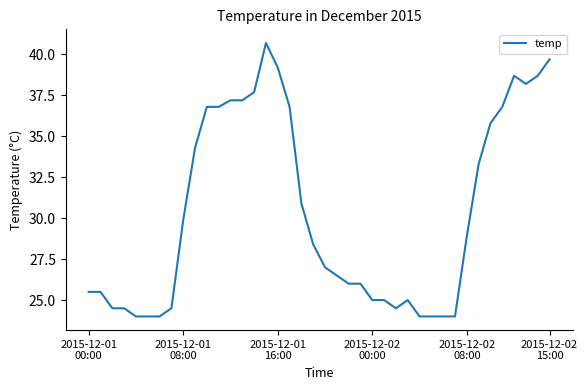

What is the minimum value shown in the chart?

24.0